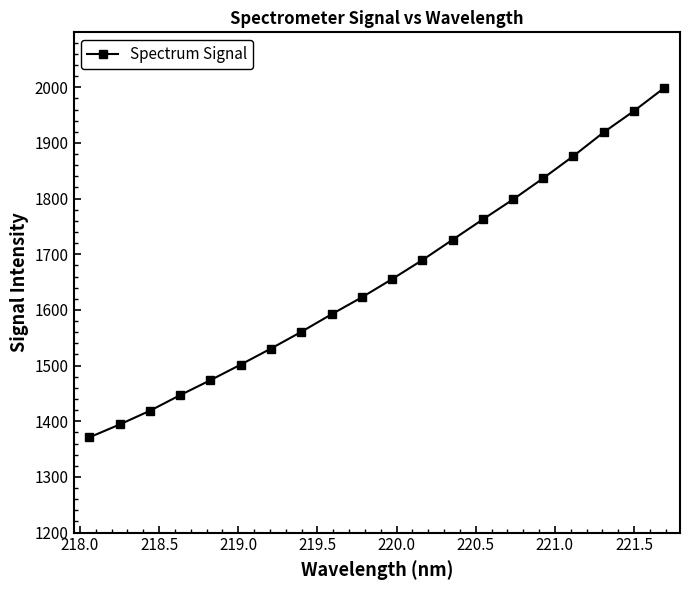

What is the greatest value displayed?

1998.7